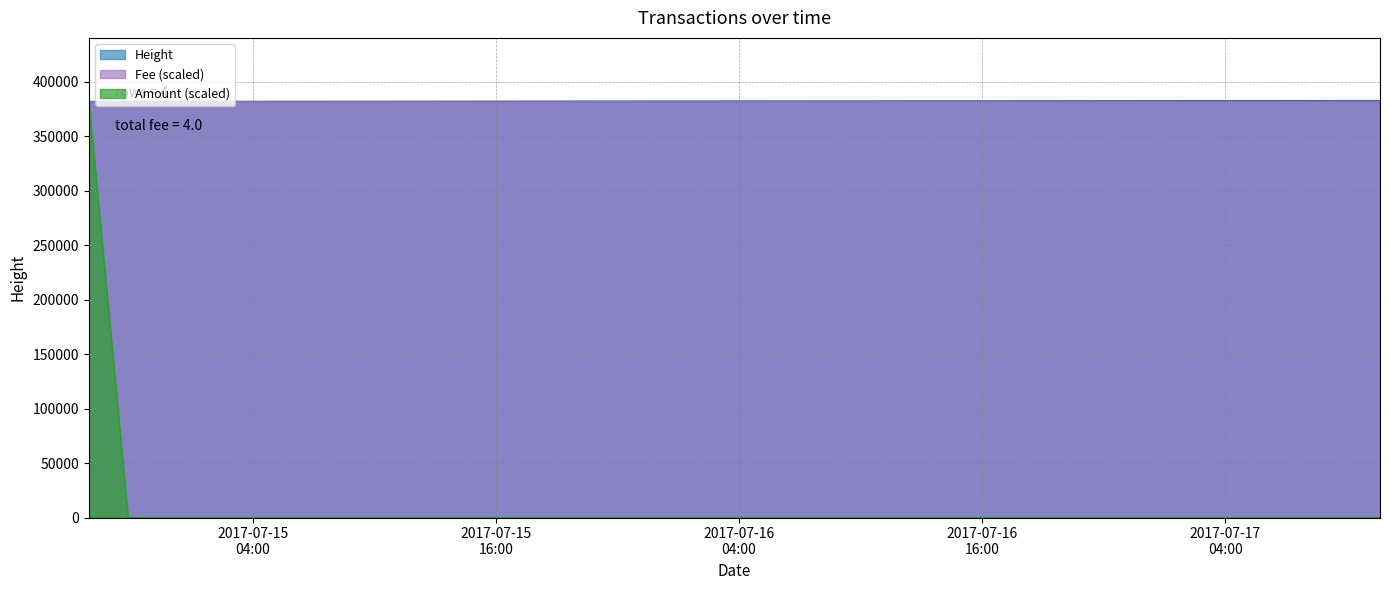

Reading right to left, list all the values displayed in this chart.

Amount: 0	0	0	381814
Height: 382760	381846	381840	381814